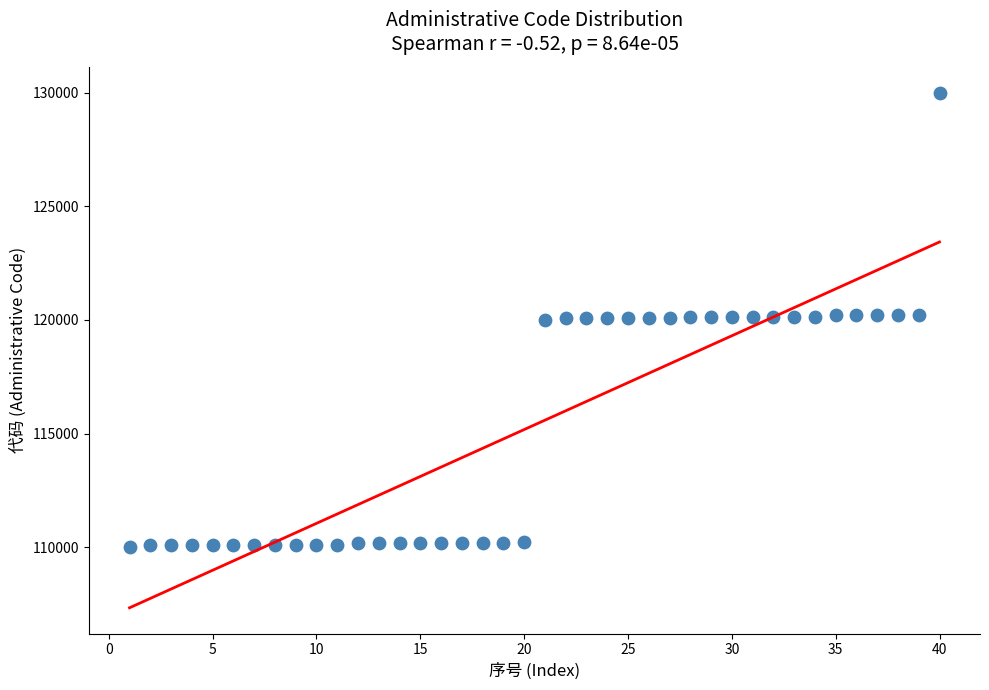

What is the range of Y values (max minus min)?

20000